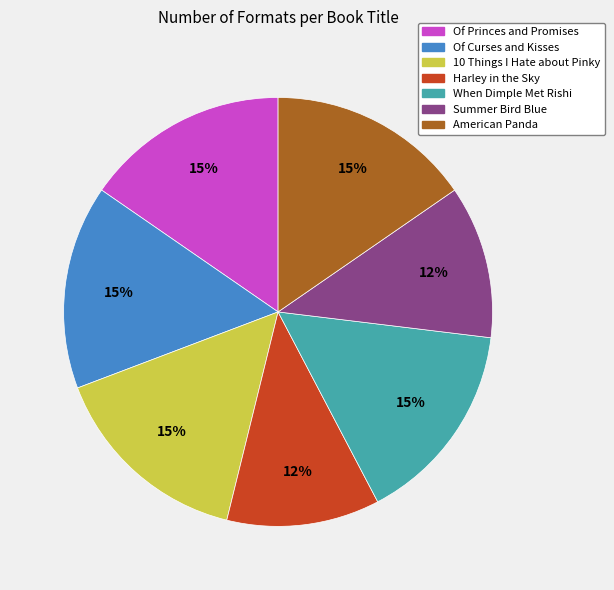

How many segments does this pie chart have?

7